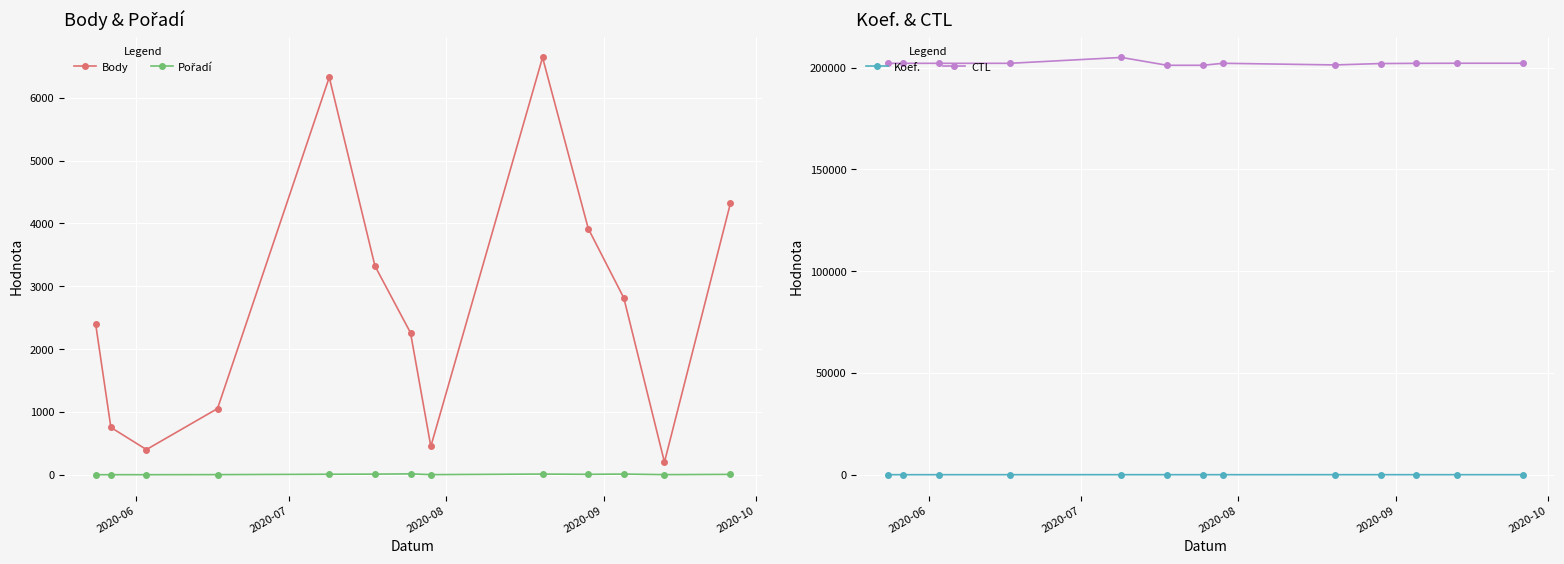

How many values in the CTL series exceed 202116?

6